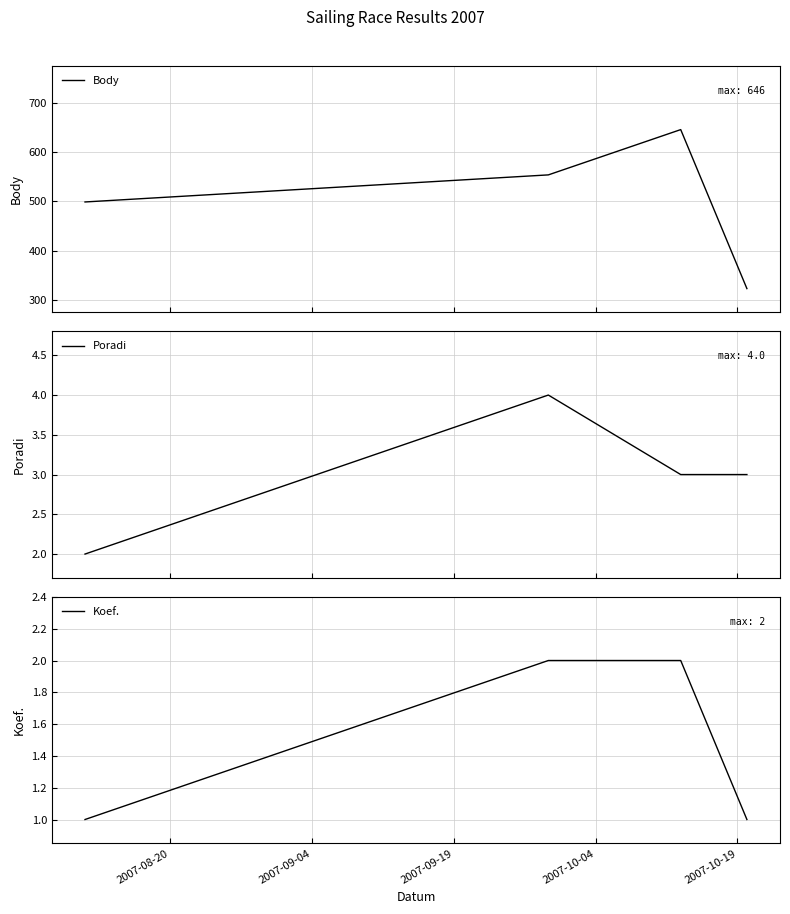

What are all the series names shown in the legend?

Body, Poradi, Koef.